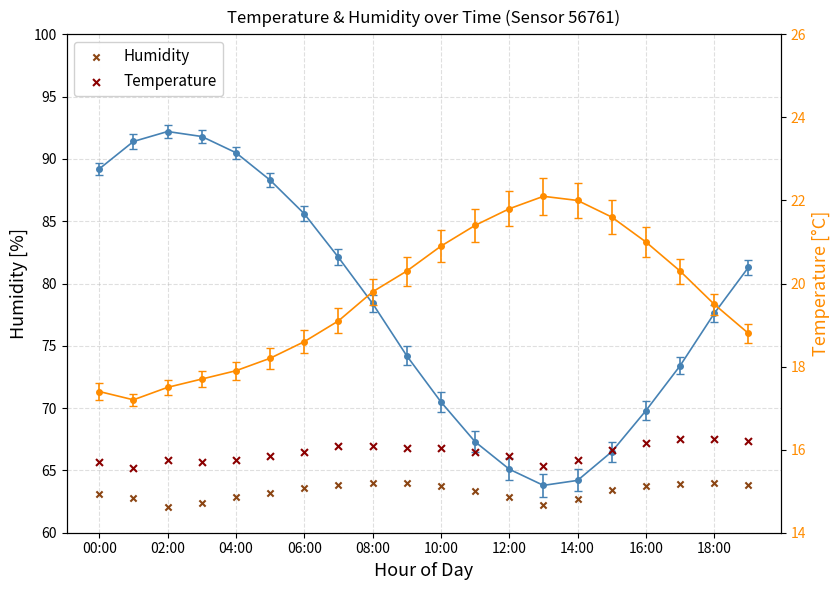

Is the value of Humid gradient at 17 greater than the value of Temp gradient at 00:00?

Yes